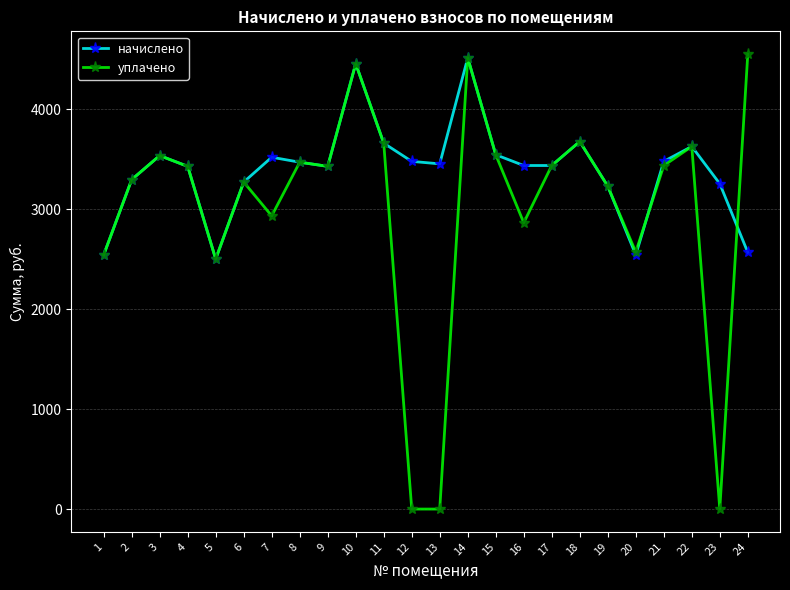

What is the value of the уплачено point at the 2nd from the left?

3295.4